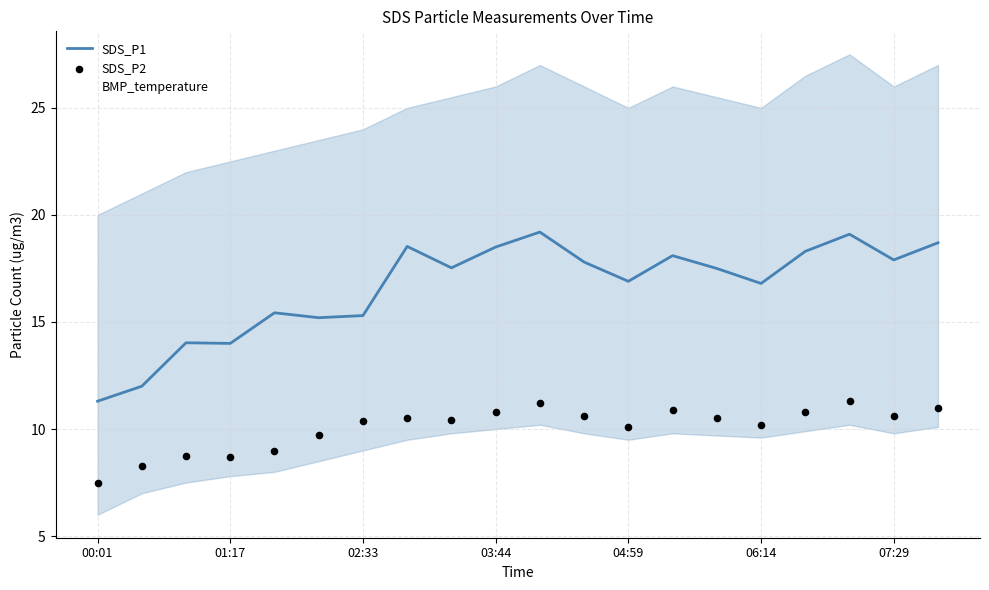

Which series contains the lowest Y value?

SDS_P2